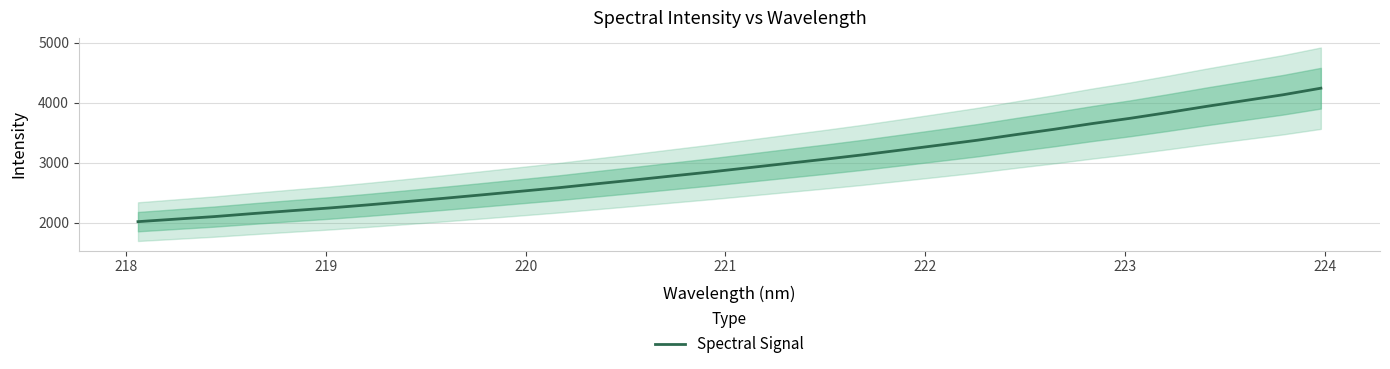

What is the difference between the maximum and minimum values?

2226.7